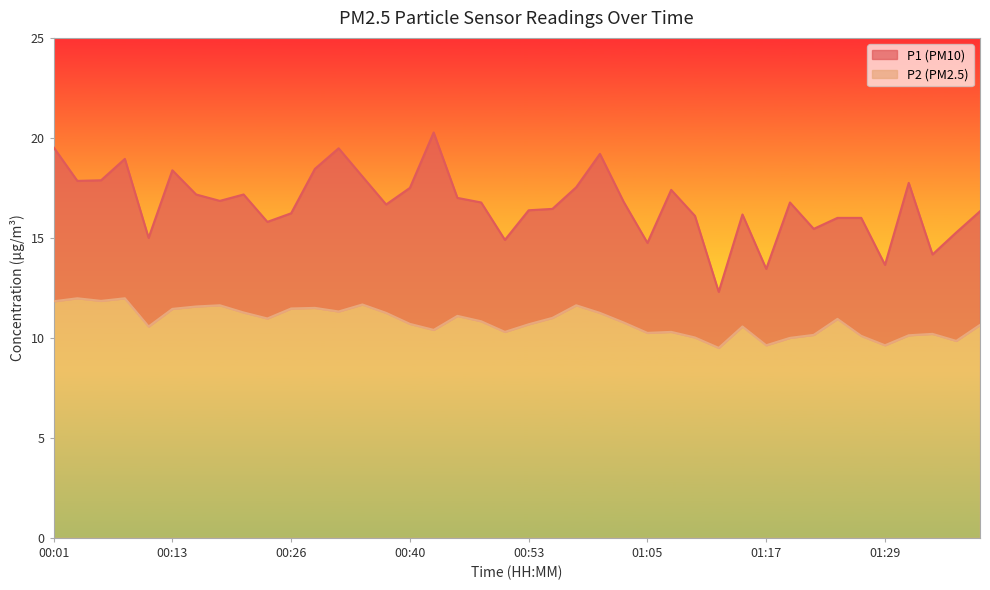

The P2 series shows 10.2 at 01:34. True or false?

True